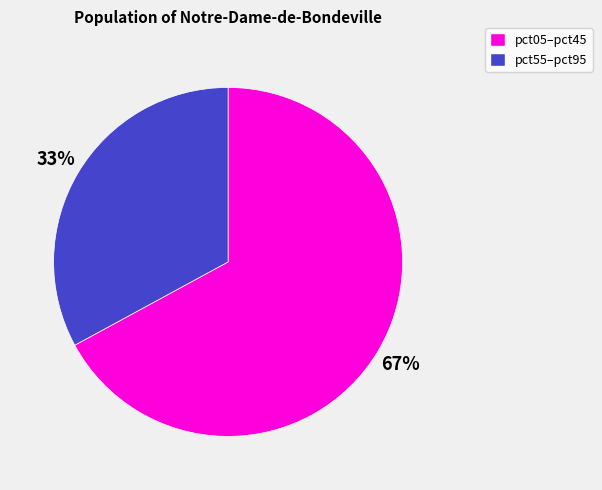

Does any single category account for the majority?

Yes